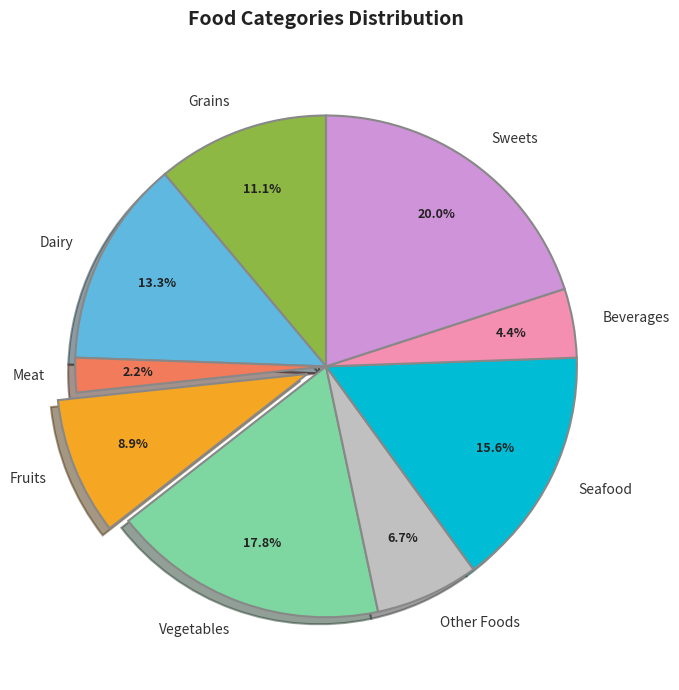

Is there a majority slice in this chart?

No